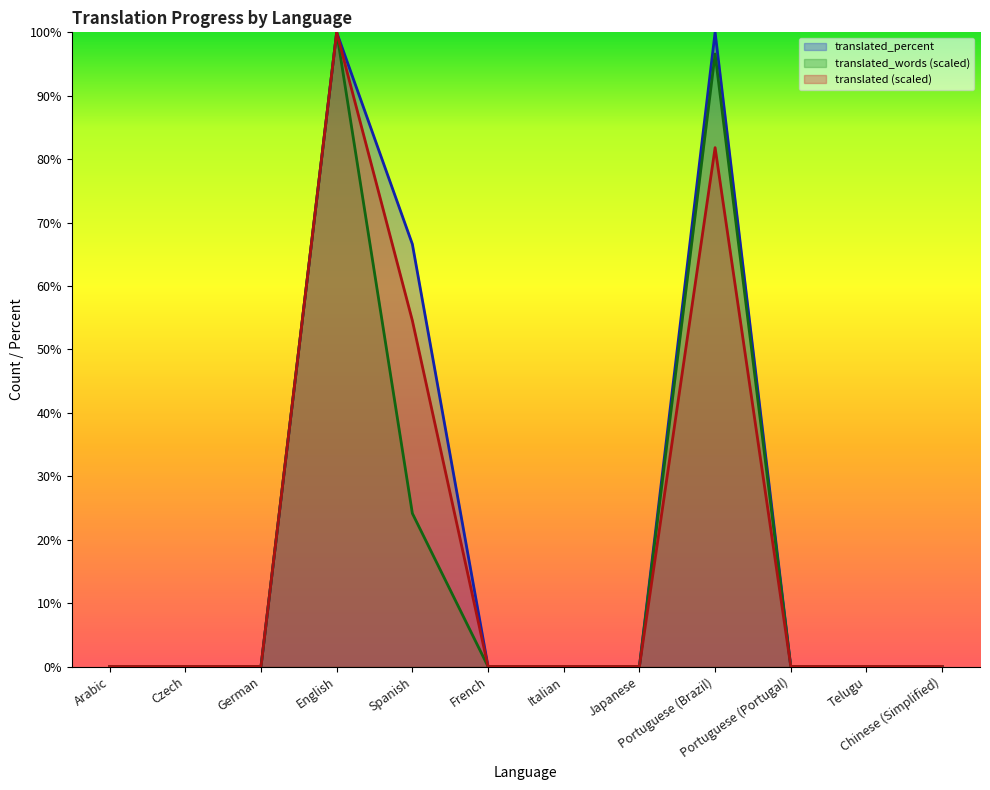

The value of translated_percent at English is 100.0. True or false?

True